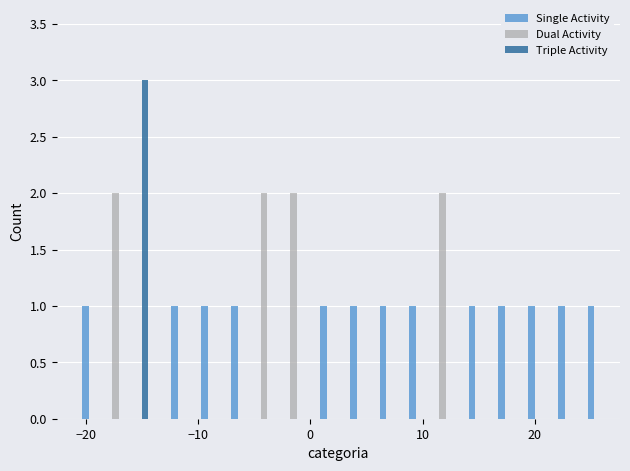

Which series has the largest total across all categories?

Single Activity